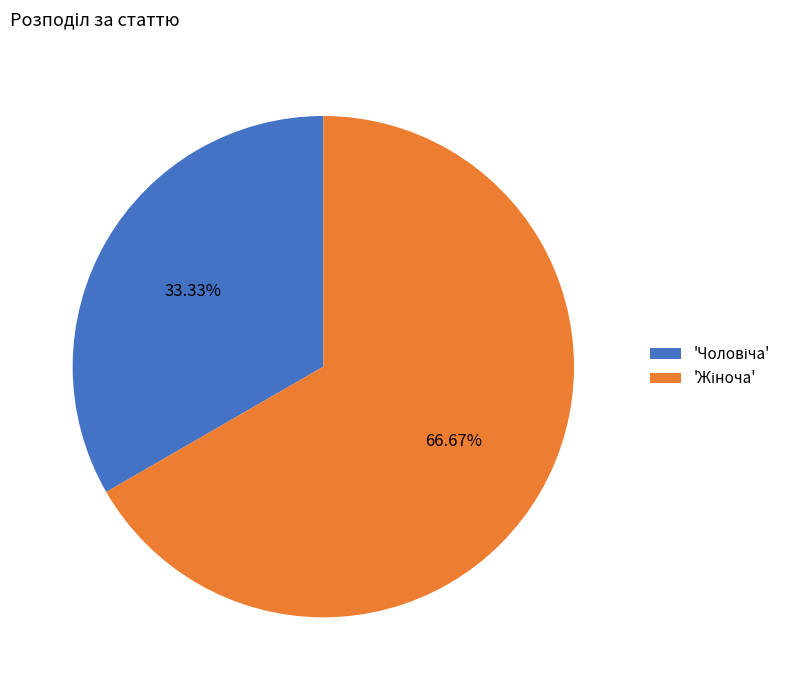

Is there any slice that represents more than half of the pie?

Yes